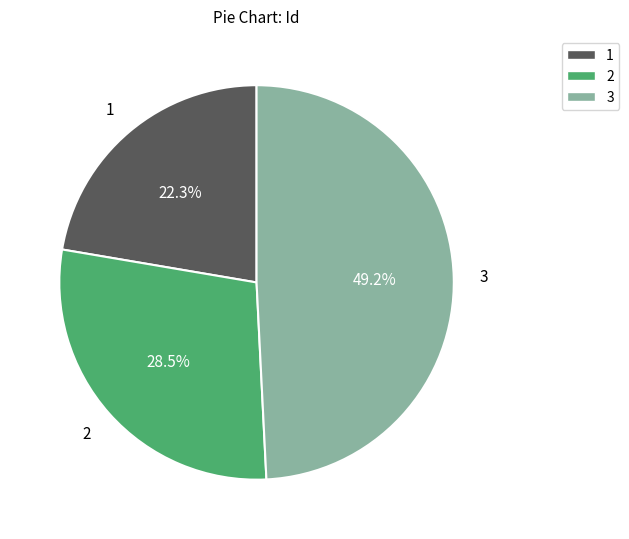

Which slice is the largest?

3